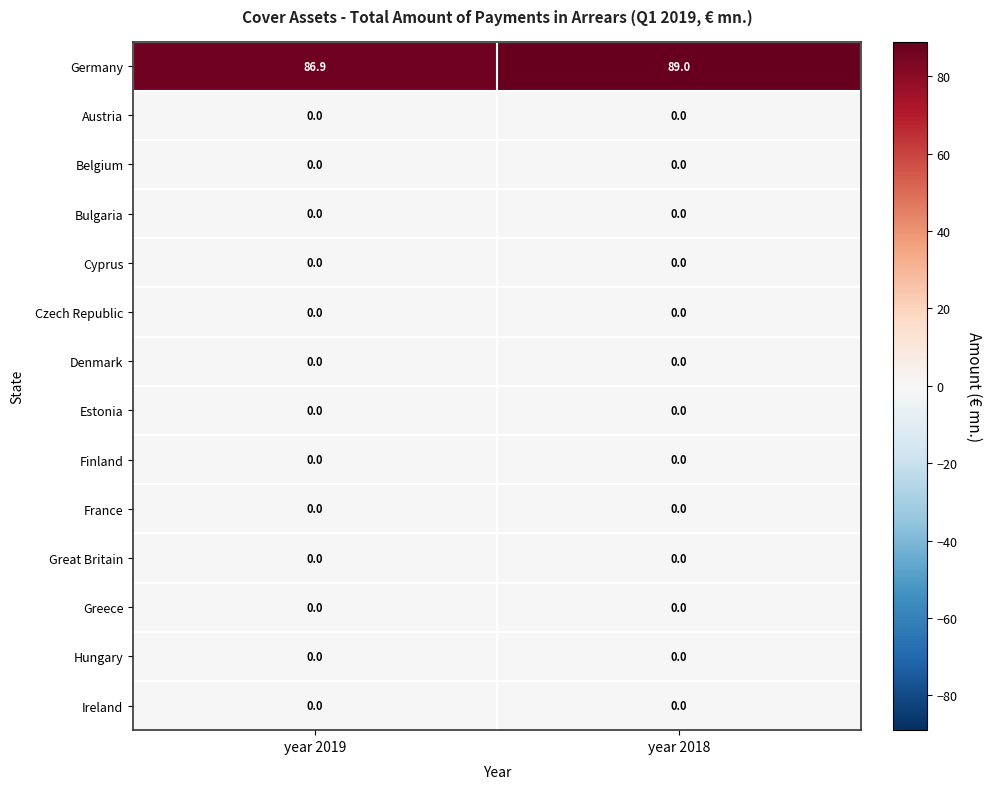

Reading left to right, transcribe all the data shown in this chart.

Germany: year 2019=86.9	year 2018=89.0
Austria: year 2019=0.0	year 2018=0.0
Belgium: year 2019=0.0	year 2018=0.0
Bulgaria: year 2019=0.0	year 2018=0.0
Cyprus: year 2019=0.0	year 2018=0.0
Czech Republic: year 2019=0.0	year 2018=0.0
Denmark: year 2019=0.0	year 2018=0.0
Estonia: year 2019=0.0	year 2018=0.0
Finland: year 2019=0.0	year 2018=0.0
France: year 2019=0.0	year 2018=0.0
Great Britain: year 2019=0.0	year 2018=0.0
Greece: year 2019=0.0	year 2018=0.0
Hungary: year 2019=0.0	year 2018=0.0
Ireland: year 2019=0.0	year 2018=0.0